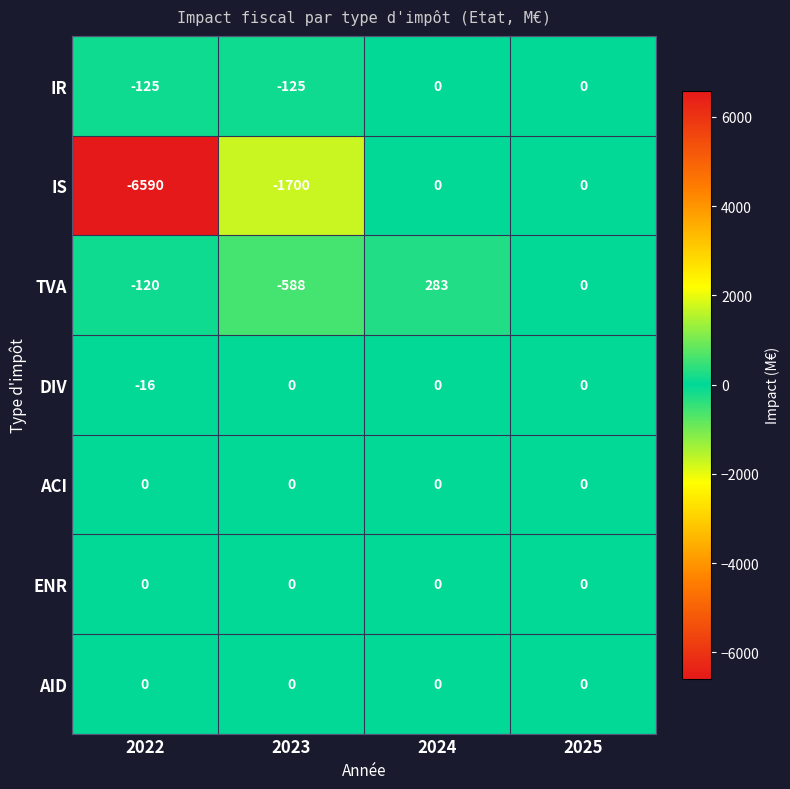

The value of IR at 2024 is -49. True or false?

False